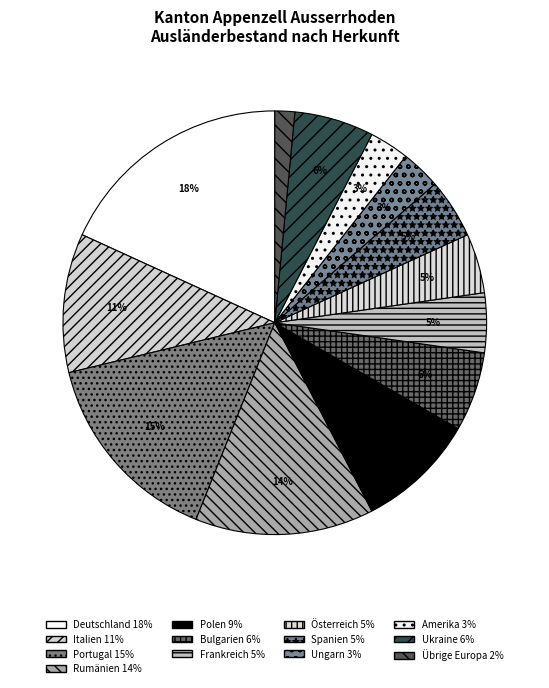

True or false: Polen accounts for 1% of the total.

False